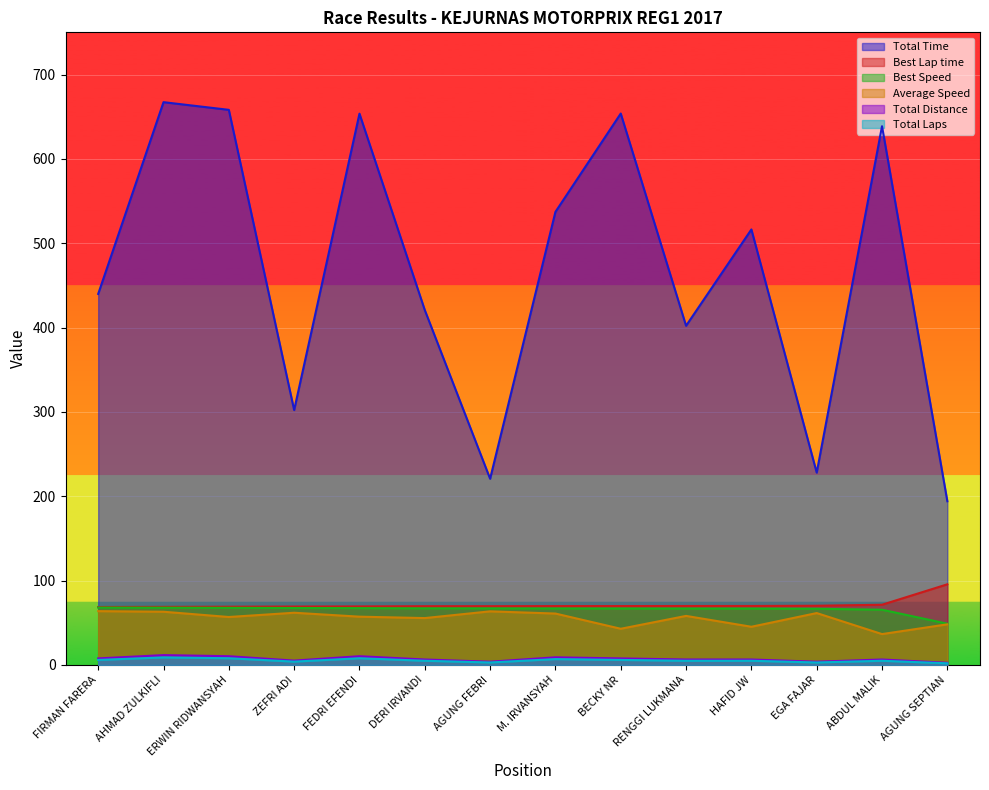

Between M. IRVANSYAH and AGUNG SEPTIAN, which series saw the biggest shift?

Total Time